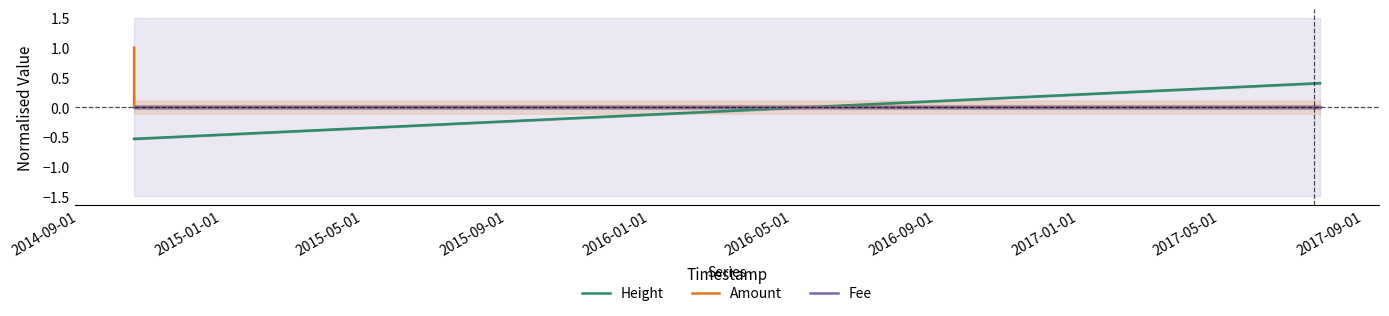

True or false: Height and Fee intersect in this chart.

True